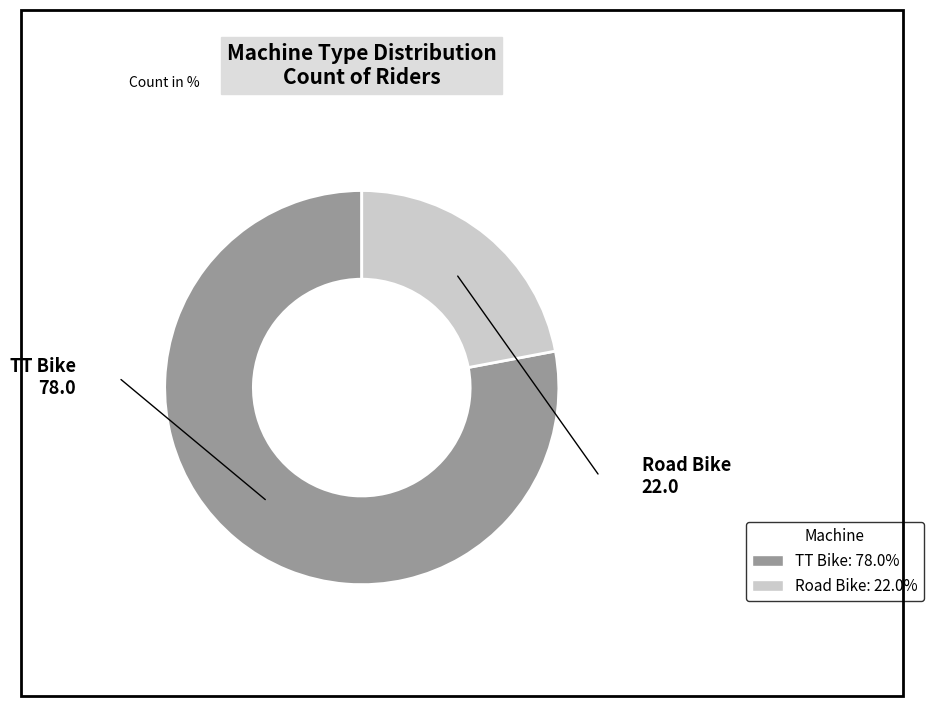

Count the number of slices in the pie.

2